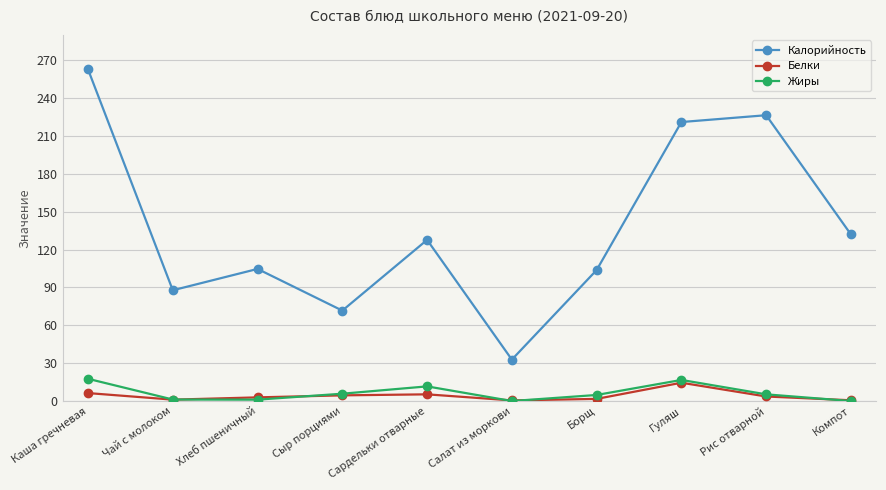

Where is Калорийность nearest to the value 147?

Компот